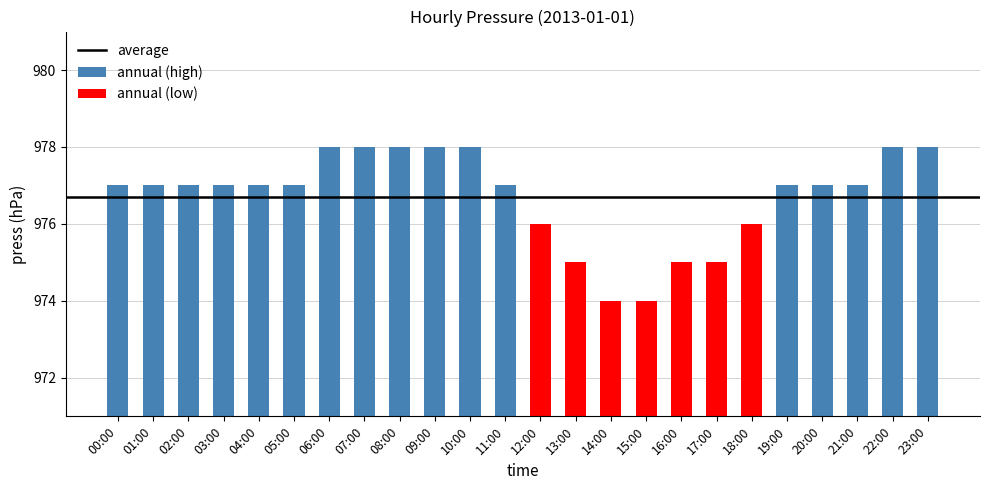

Is it true that the value at 00:00 is 977?

True